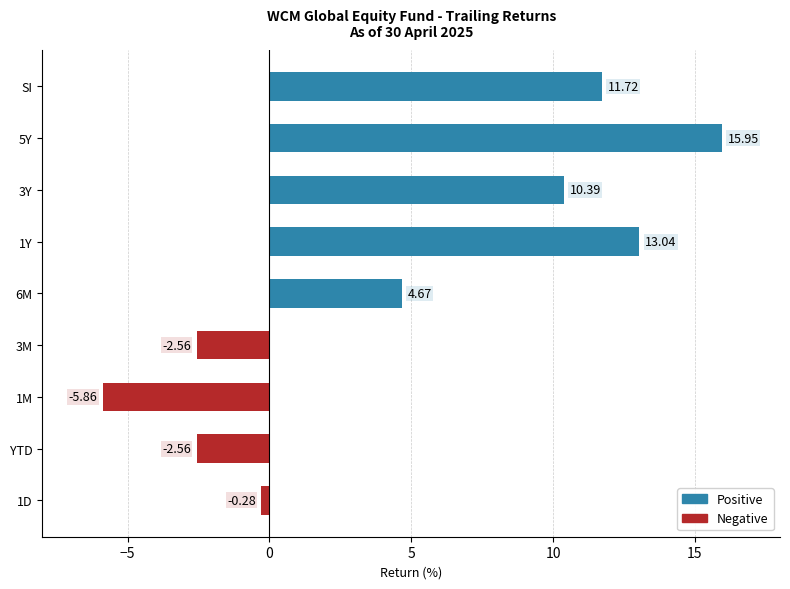

How many data points are less than 4?

4